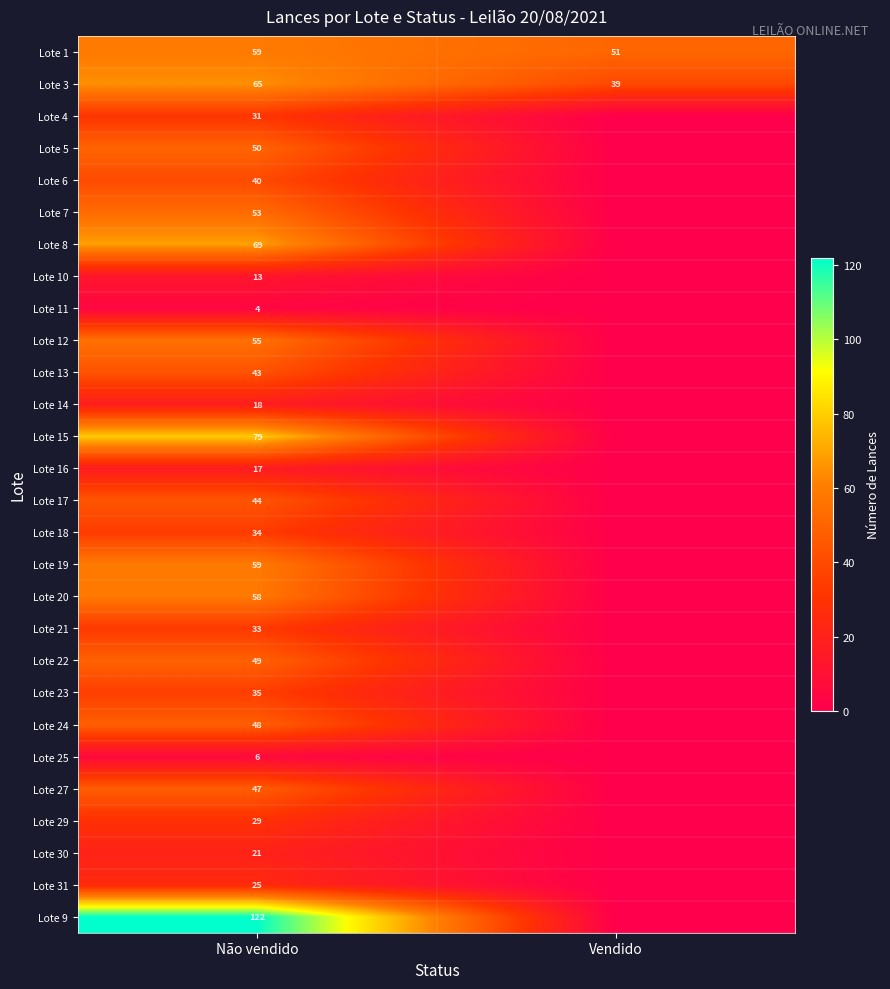

What is the spread (max minus min) of values at Não vendido?

118